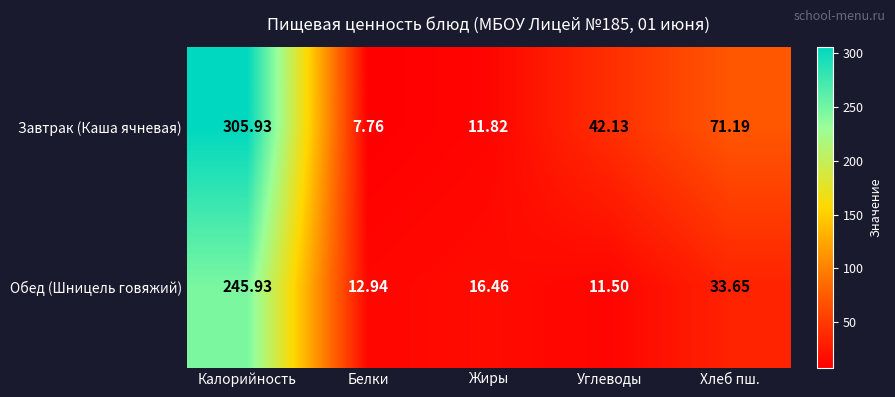

At which label is Обед (Шницель говяжий) closest to 128?

Хлеб пш.